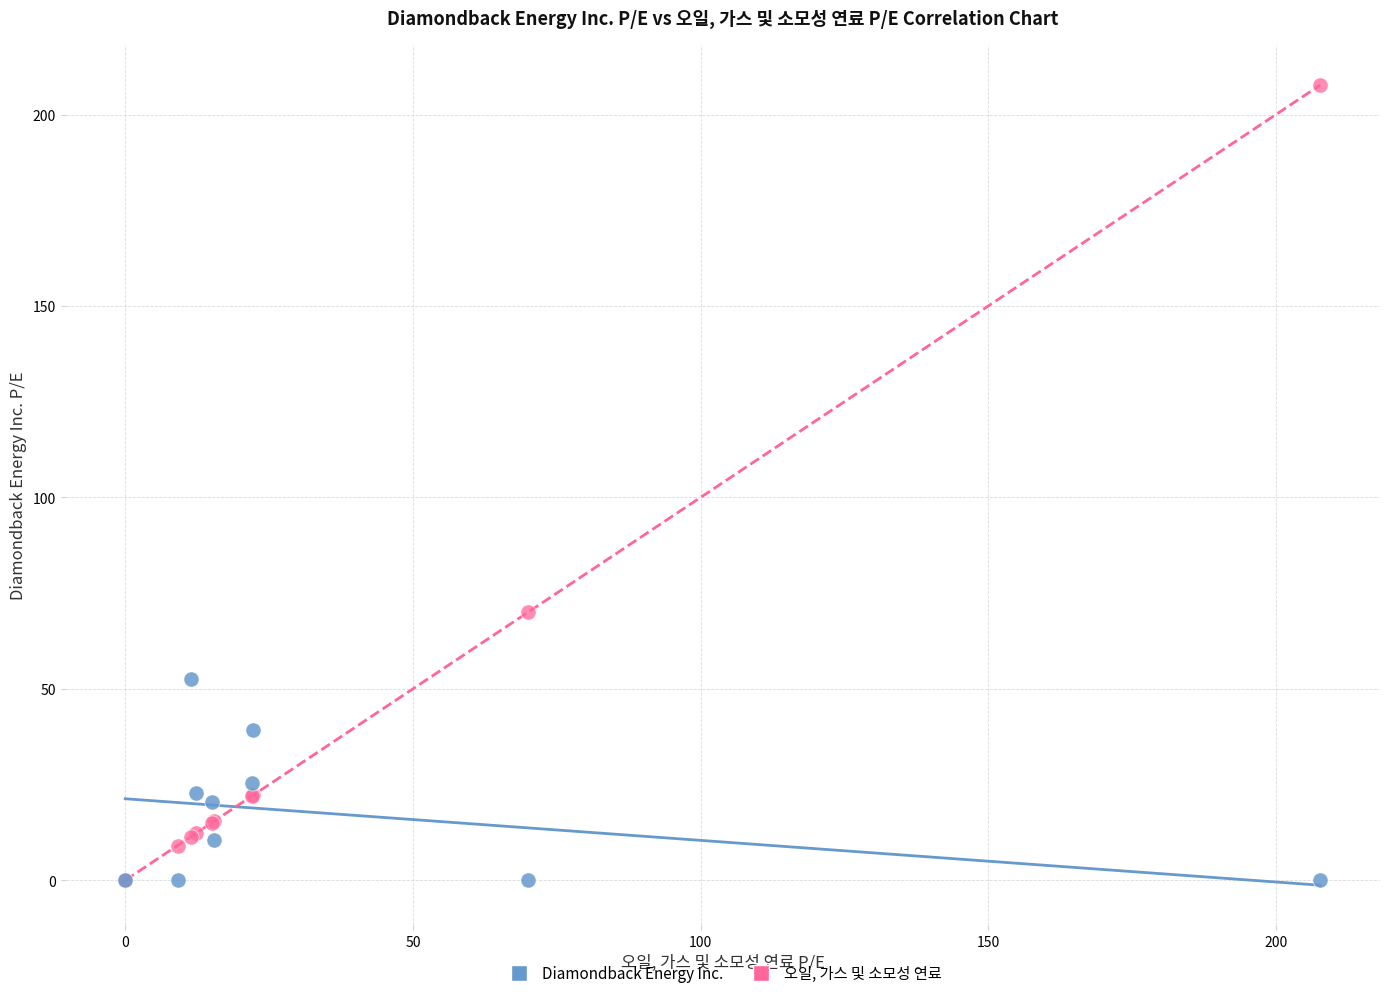

In the 오일, 가스 및 소모성 연료 series, what Y value is closest to 103?

70.0